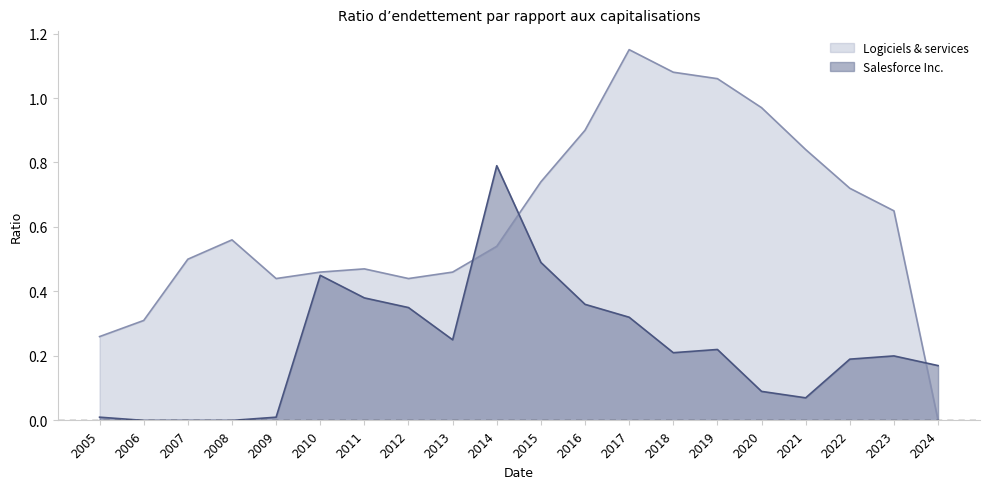

Rank the series at 2018 from highest to lowest value.

Logiciels & services, Salesforce Inc.